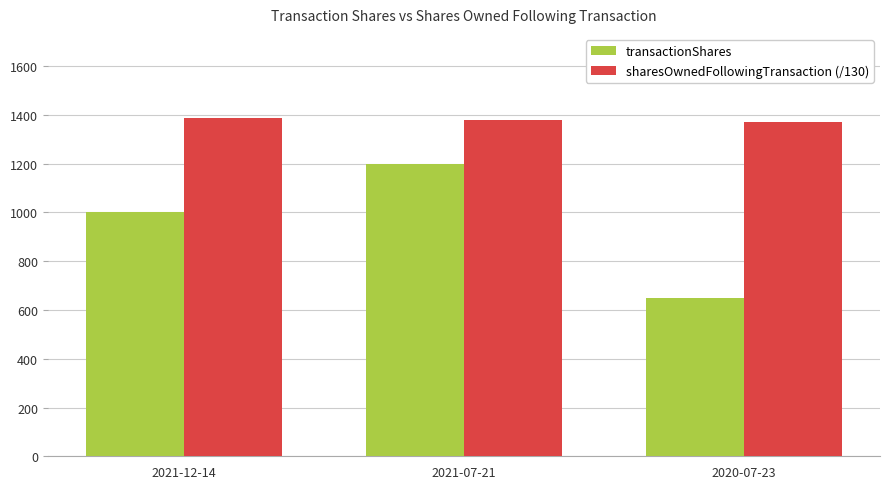

What is the minimum value for transactionShares?

650.0